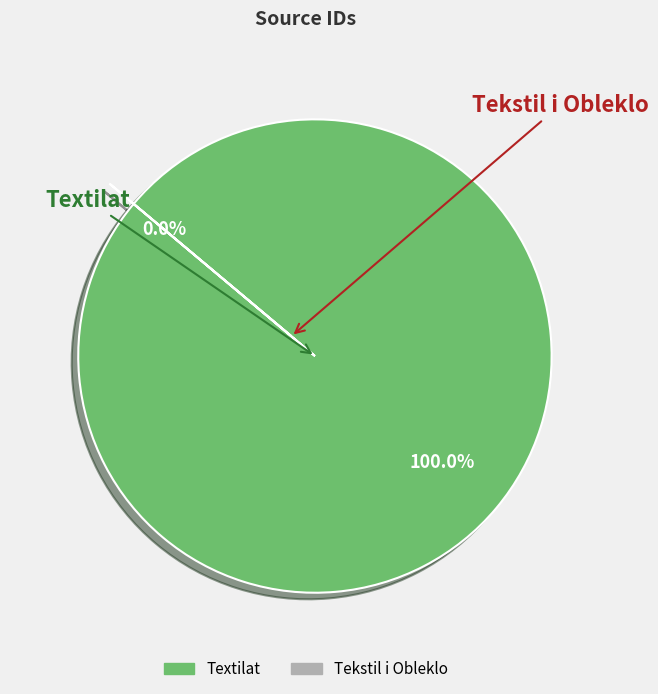

Rank the categories by value from highest to lowest.

Textilat, Tekstil i Obleklo